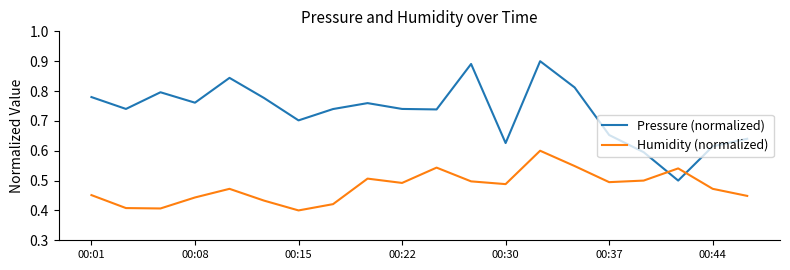

What is the difference between the second highest and second lowest values in the Pressure (normalized) series?

0.3